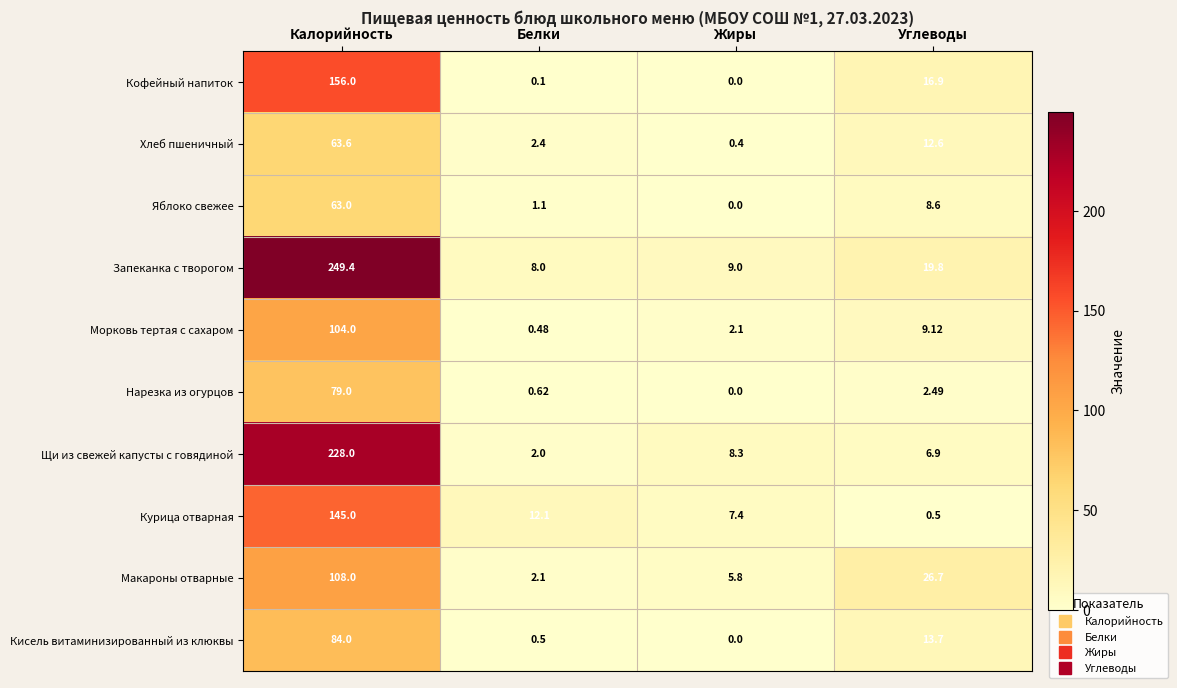

Which series changed the most between Белки and Жиры?

Щи из свежей капусты с говядиной